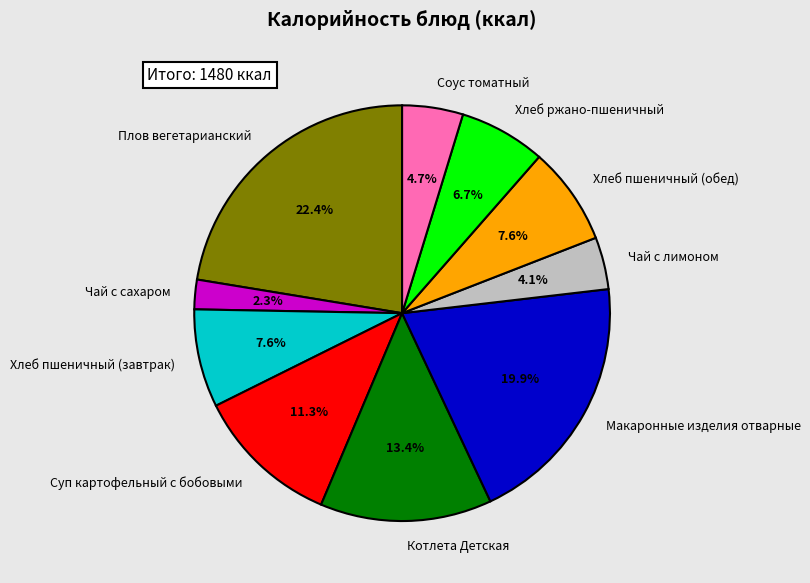

Which category has the smallest portion of the pie?

Чай с сахаром